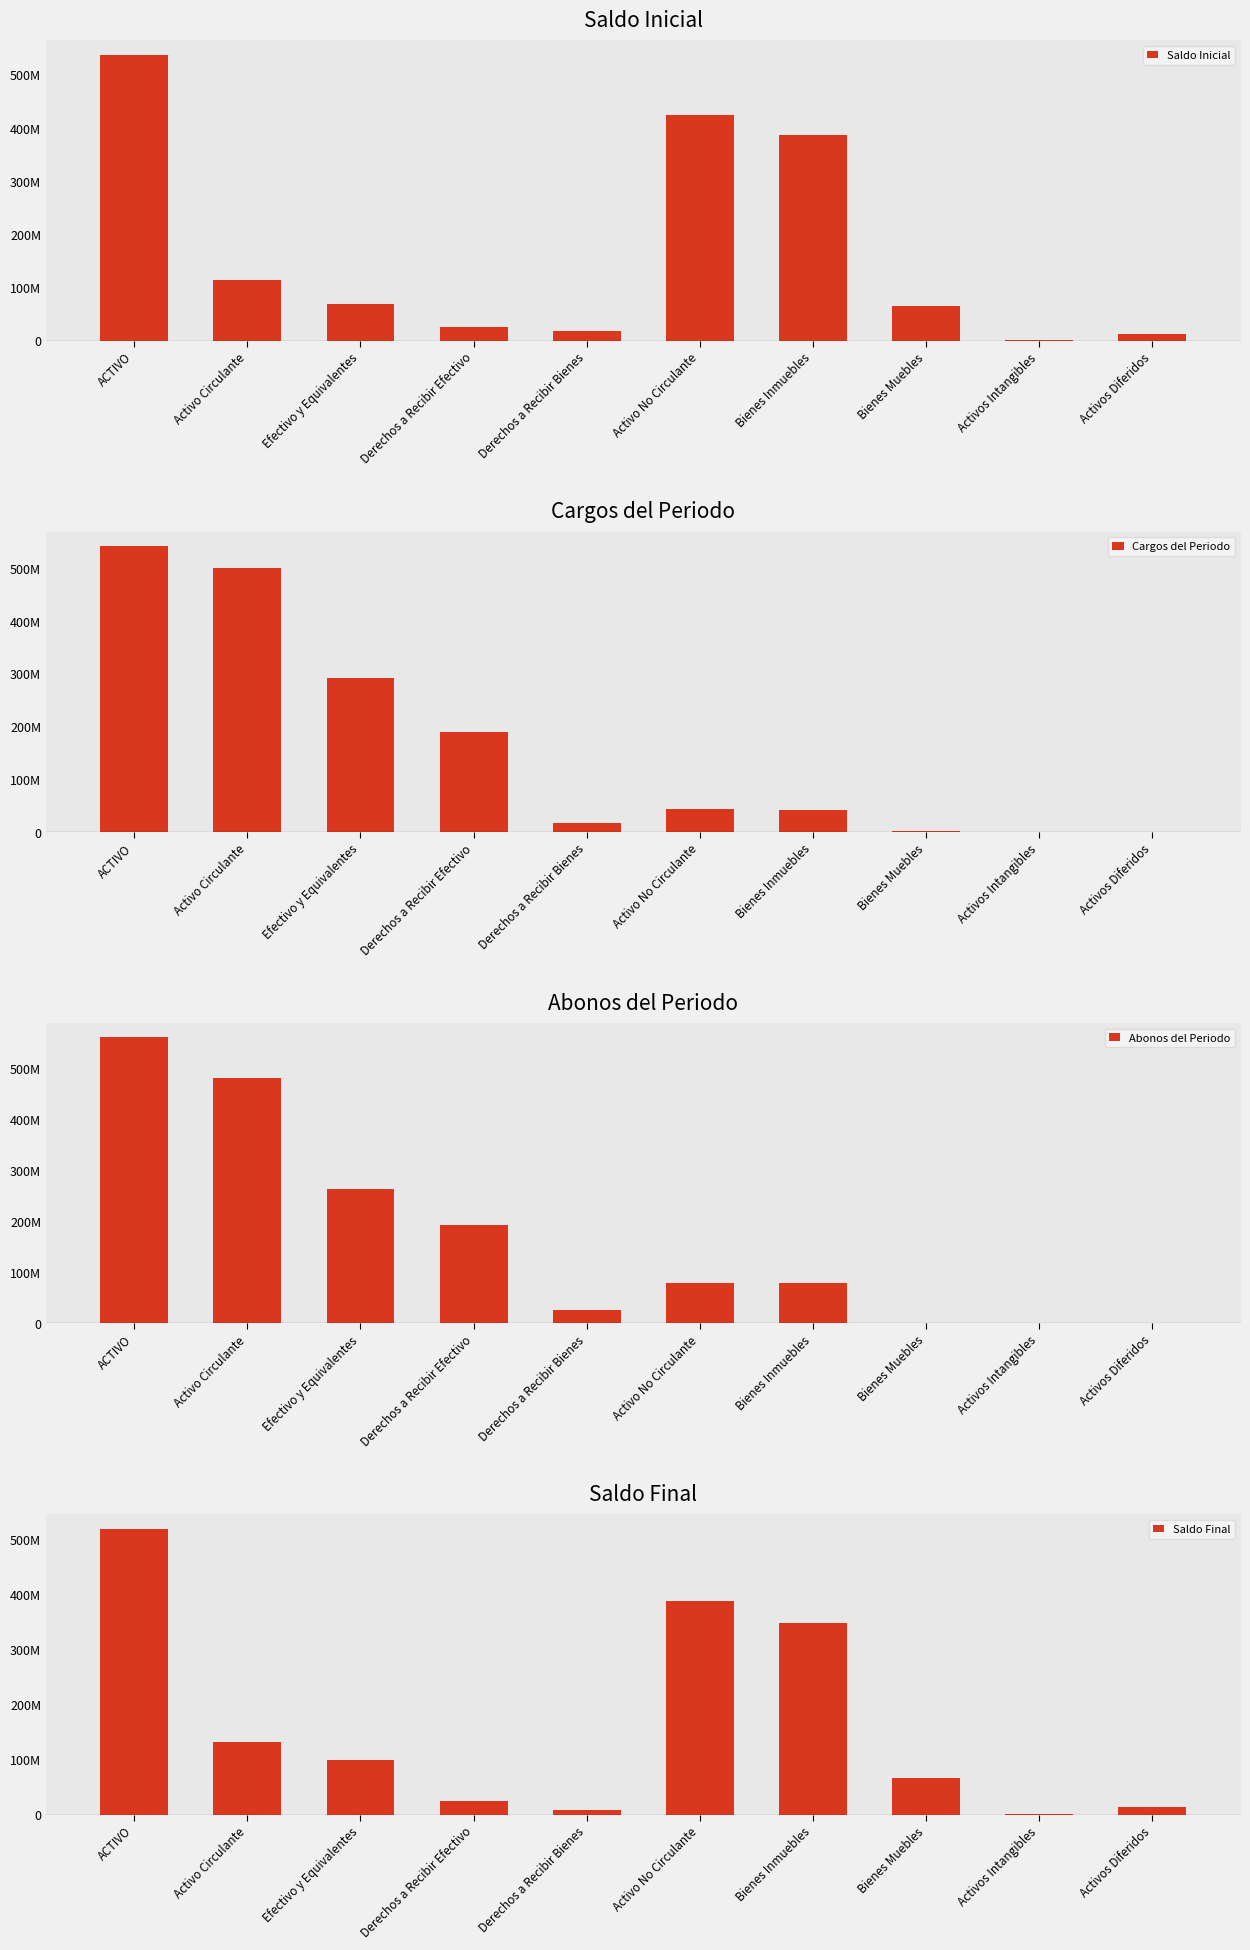

At which category is the sum across all series the highest?

ACTIVO